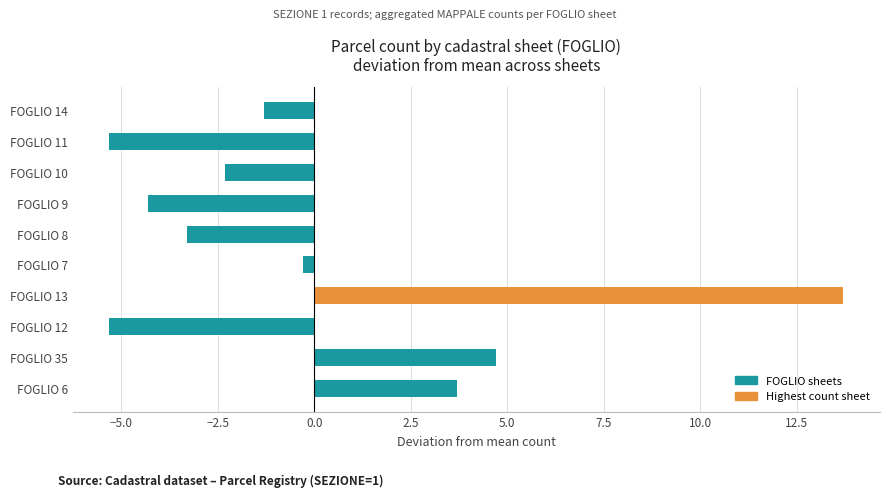

What is the difference between the second highest and second lowest values?

10.0